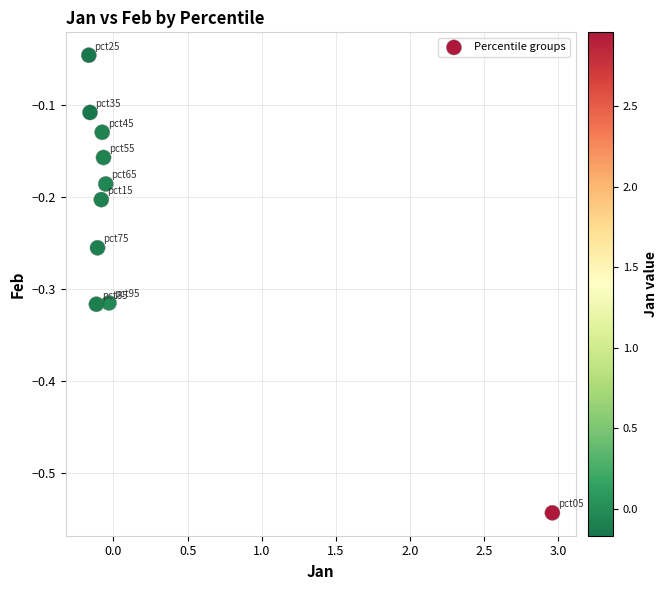

What is the range of X values (max minus min)?

3.1